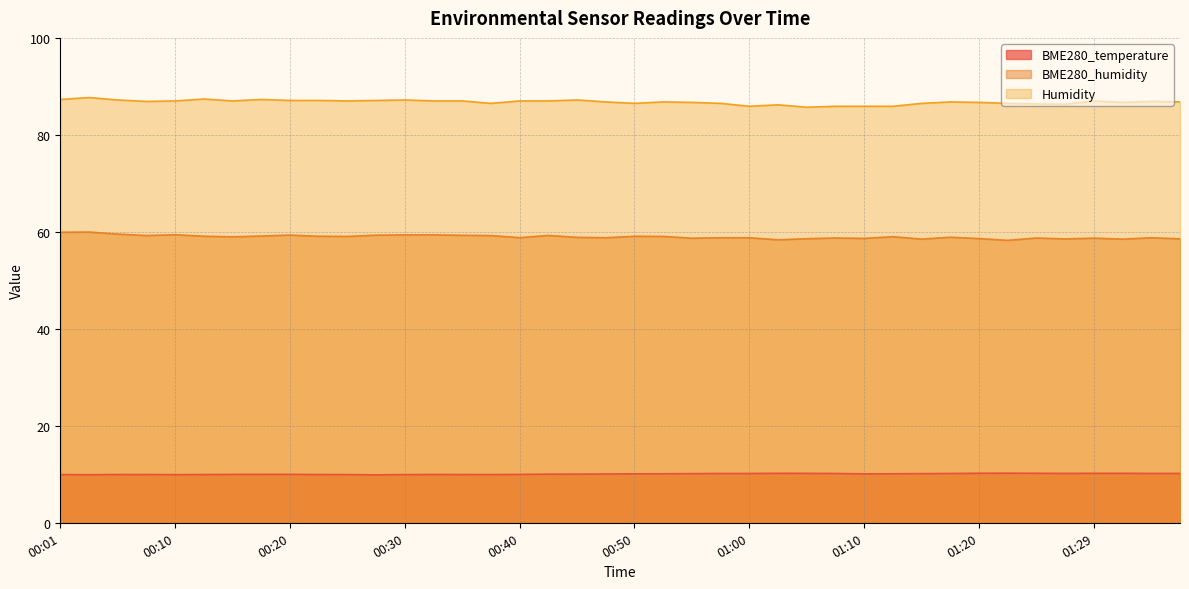

What is the sum of the BME280_humidity values at 00:55 and 00:01?

118.6